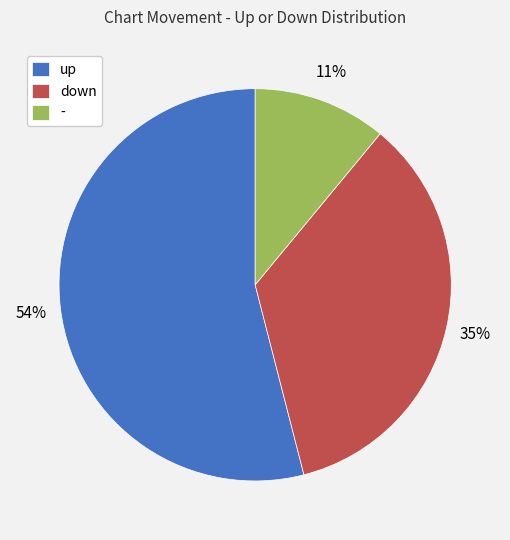

Which has a higher value, up or -?

up